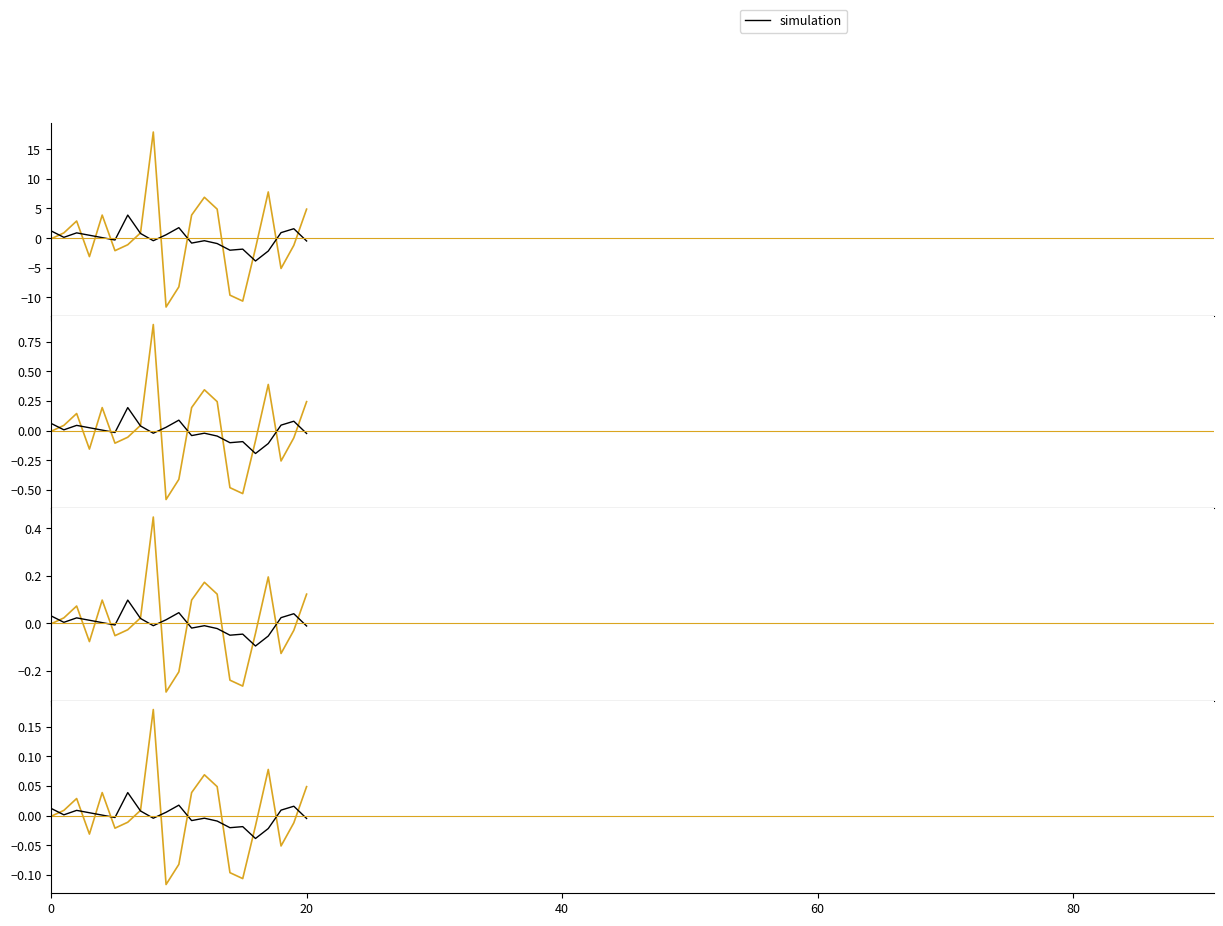

True or false: the data shows -0.0 at 11.

True